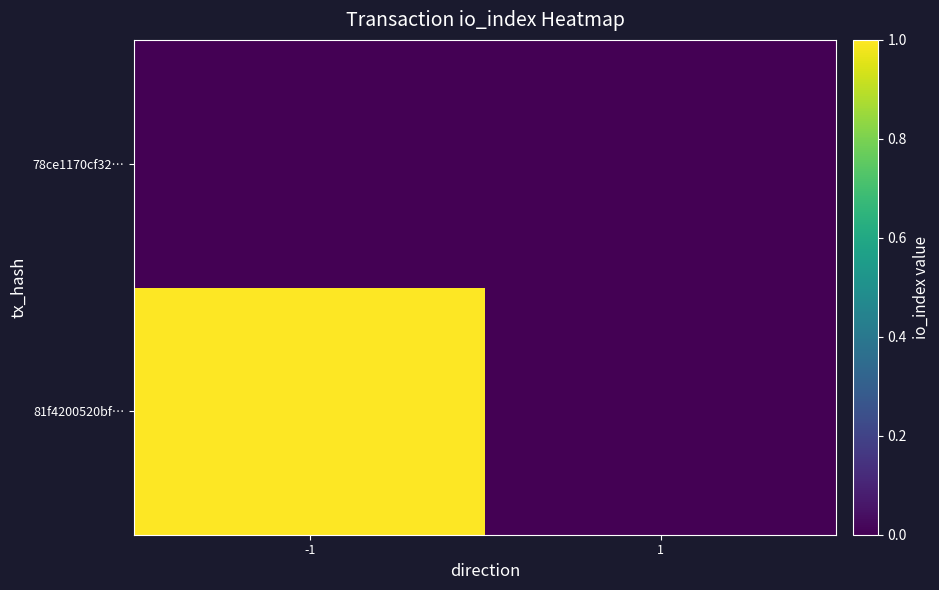

Rank the series by their maximum value, from highest to lowest.

81f4200520bf…, 78ce1170cf32…